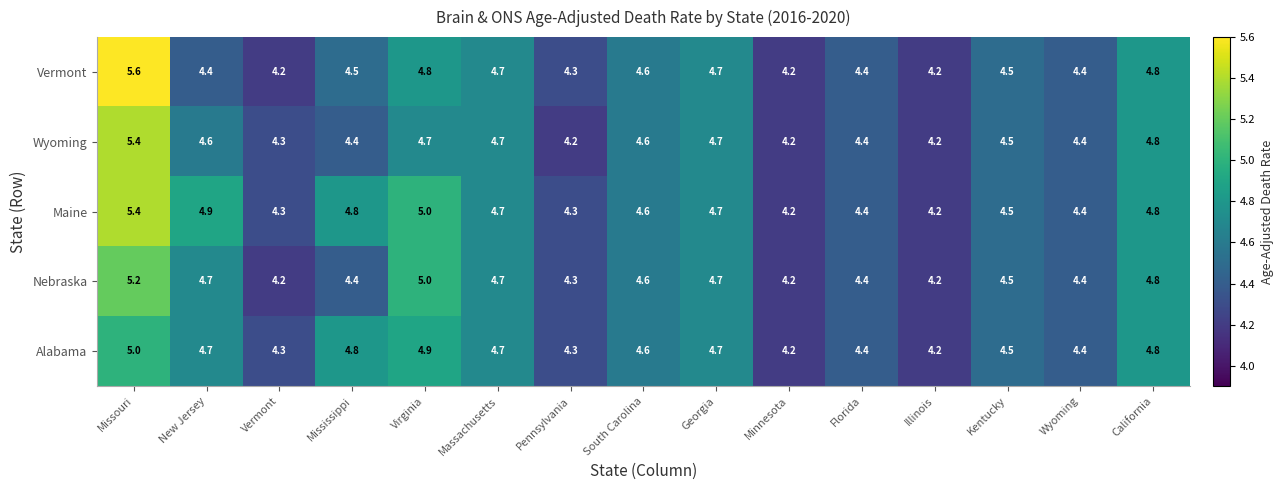

What is the greatest value displayed?

5.6